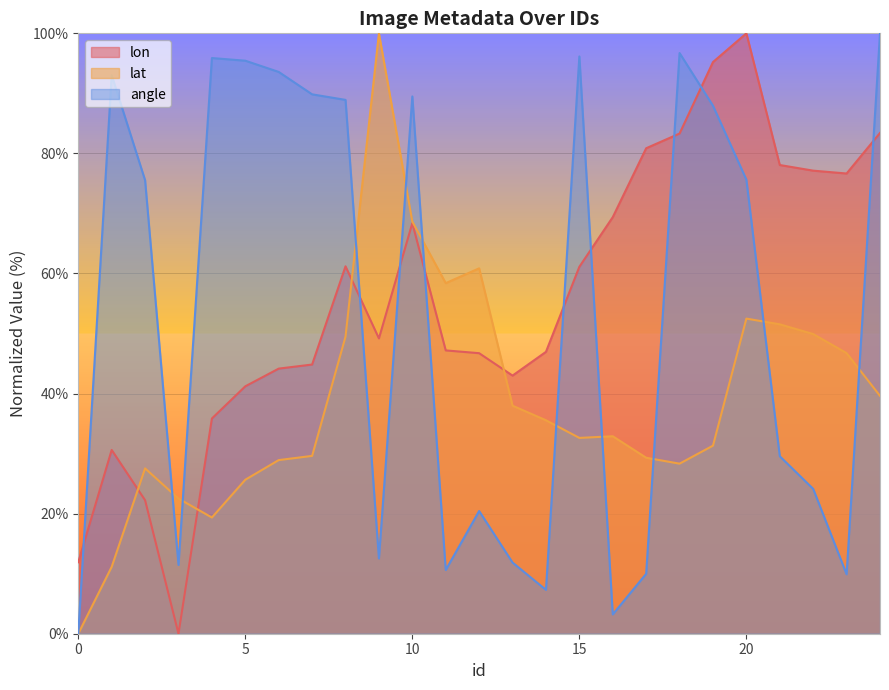

The value of lon at 5 is 14.9. True or false?

False